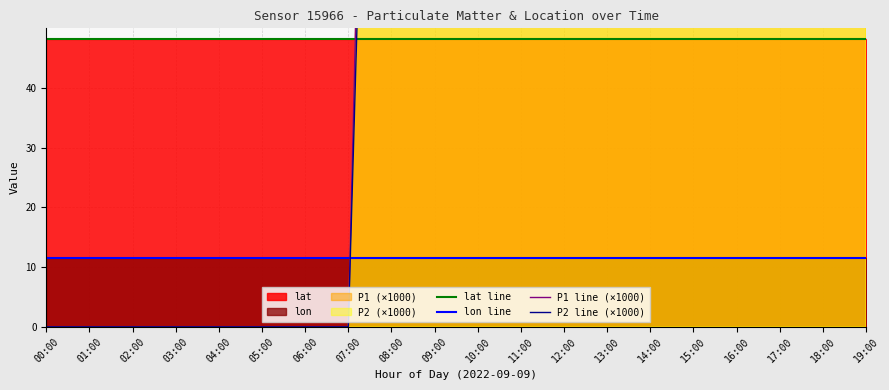

At which label does P2 line (×1000) reach its minimum?

00:00